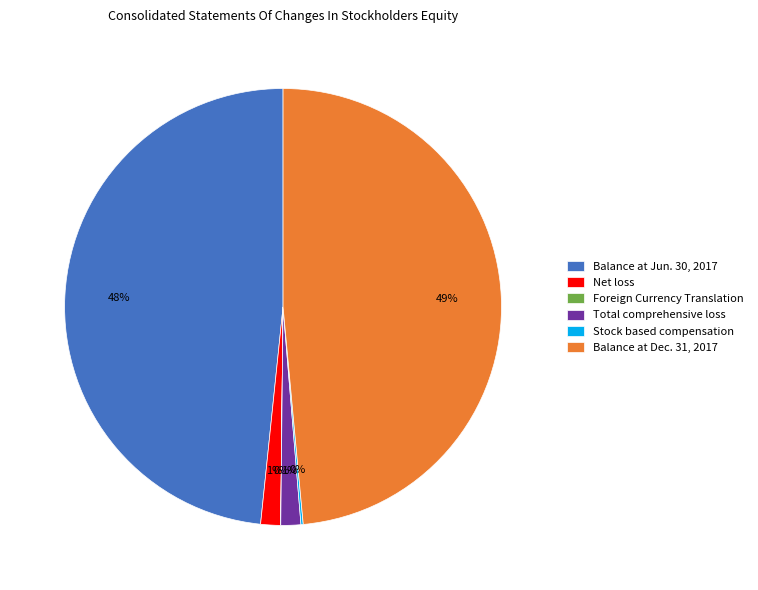

To the nearest percent, what percentage of the pie is Total comprehensive loss?

1%